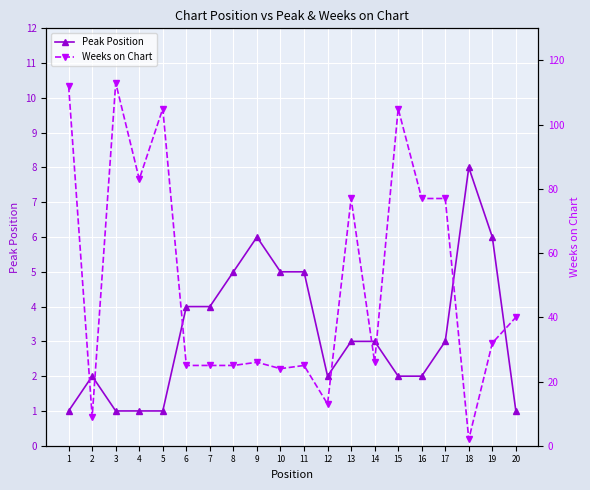

Rank the series by their average value, from lowest to highest.

Peak Position, Weeks on Chart